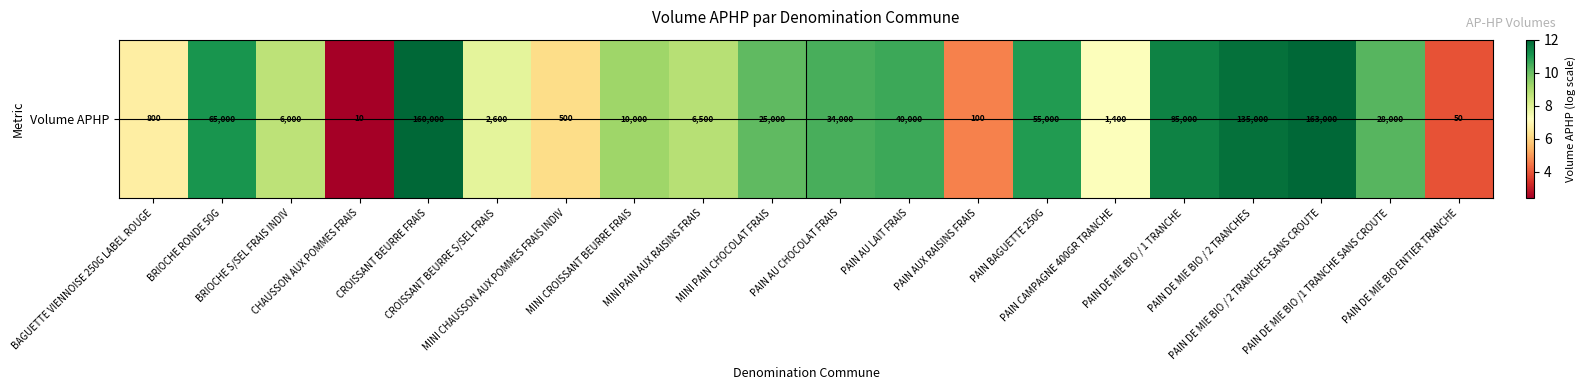

What is the greatest value displayed?

12.0